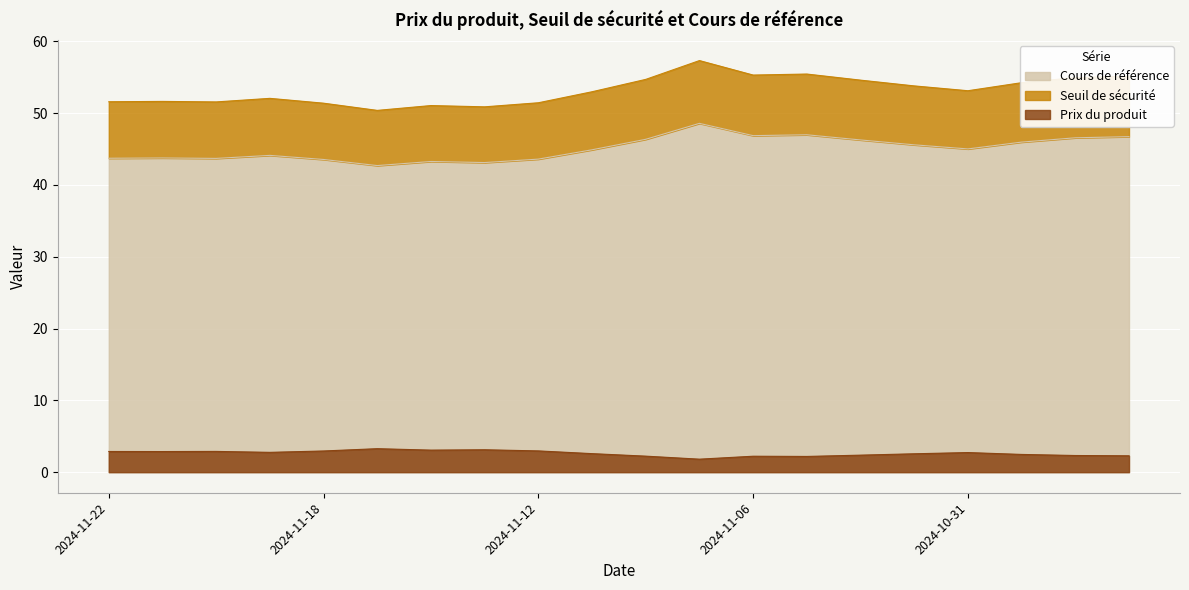

Where is the first local maximum for Cours de référence?

2024-11-21